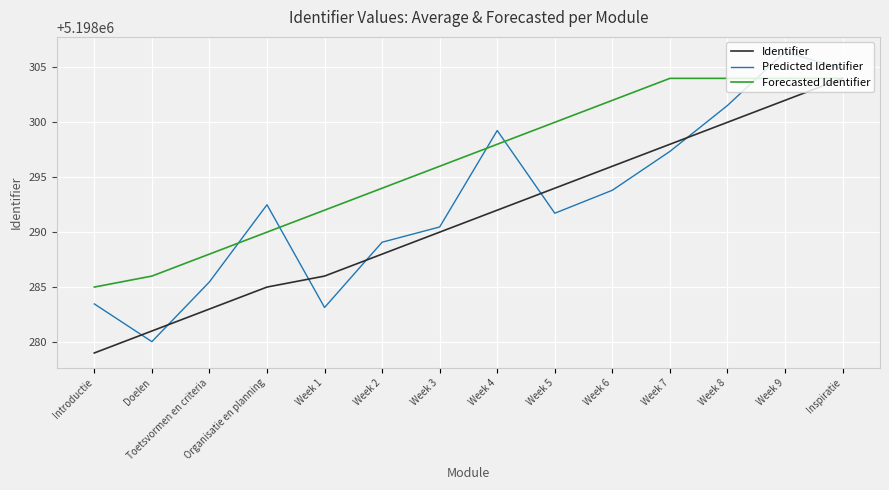

What is the difference between the Forecasted Identifier values at Toetsvormen en criteria and Week 7?

16.0